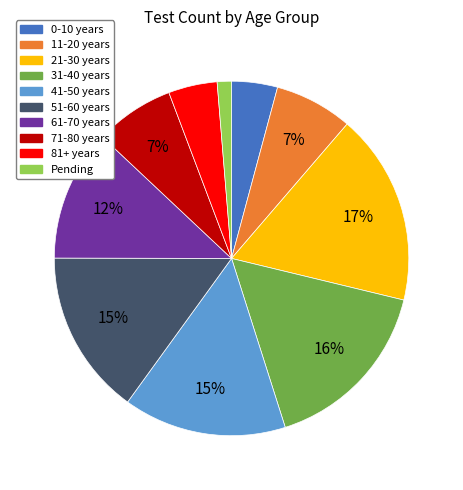

Is there any slice that represents more than half of the pie?

No